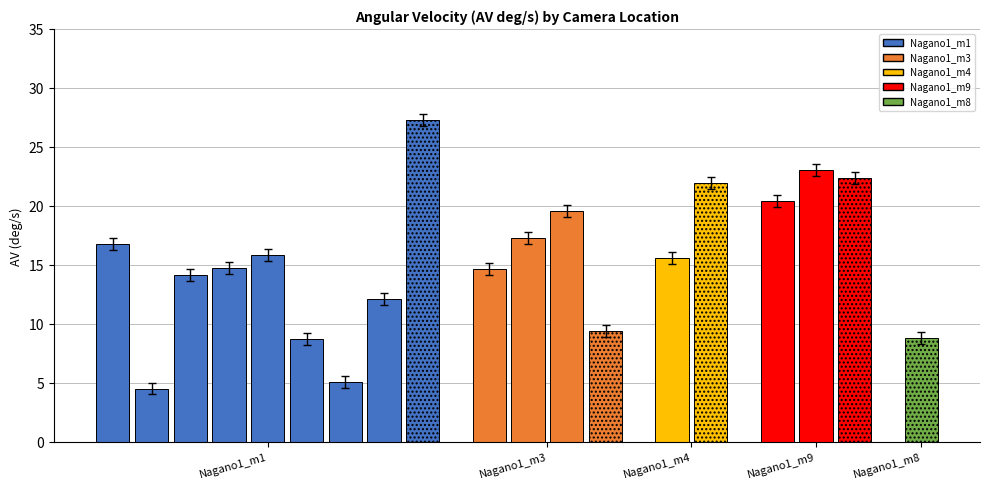

The value of AV(deg/s) at 0 is 16.8. True or false?

True